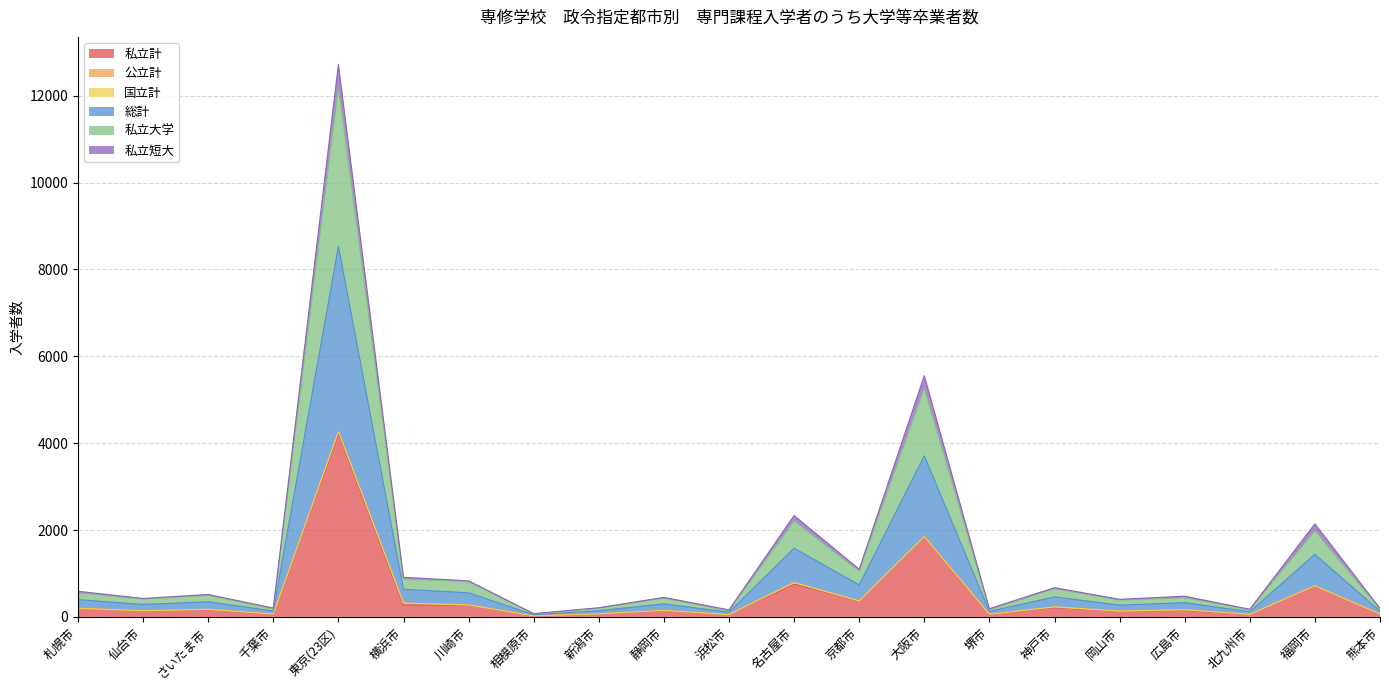

At which category is the sum across all series the highest?

東京(23区)